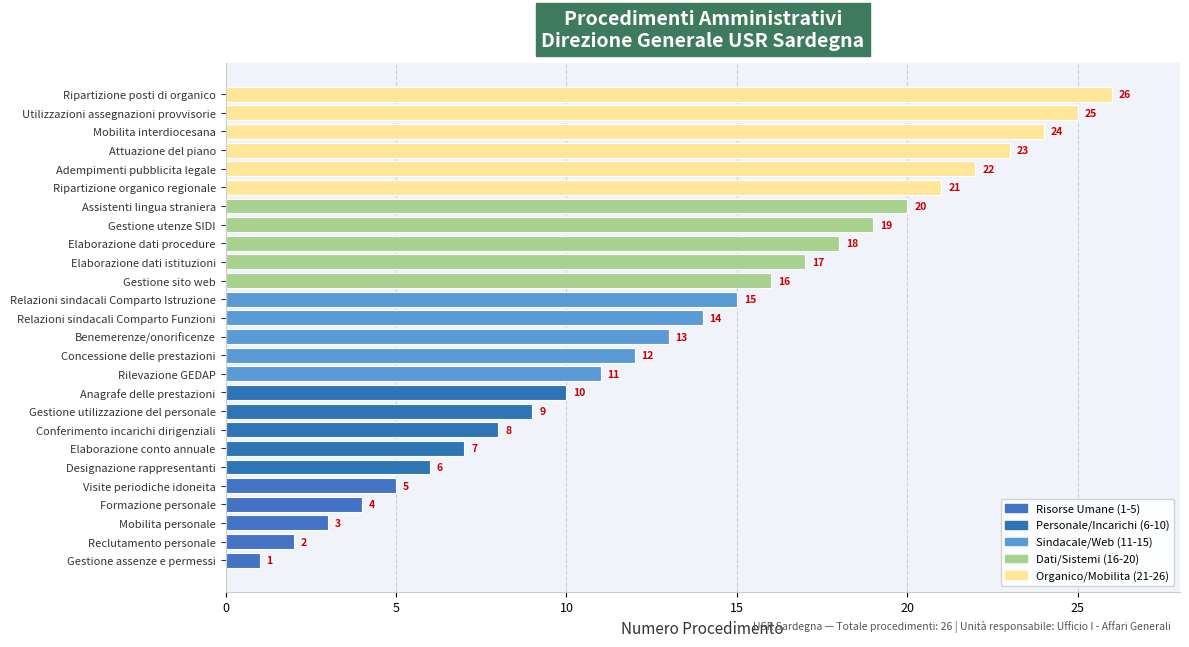

Where is the data nearest to the value 13?

Benemerenze/onorificenze